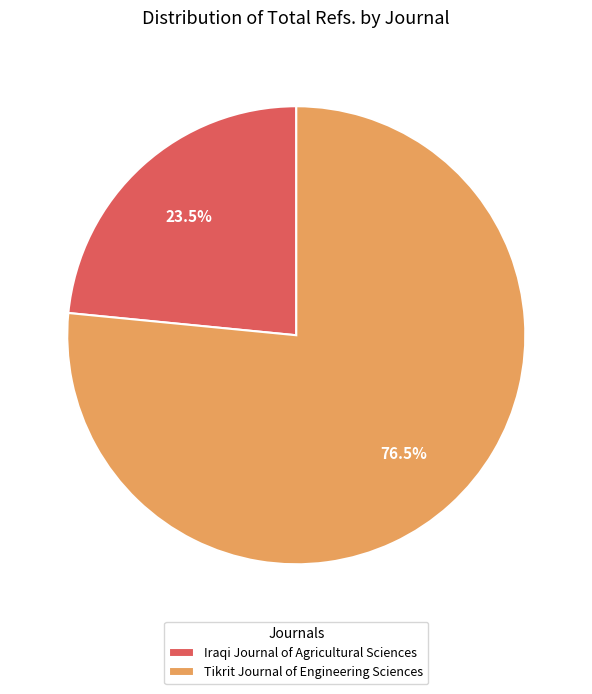

Does any single category account for the majority?

Yes